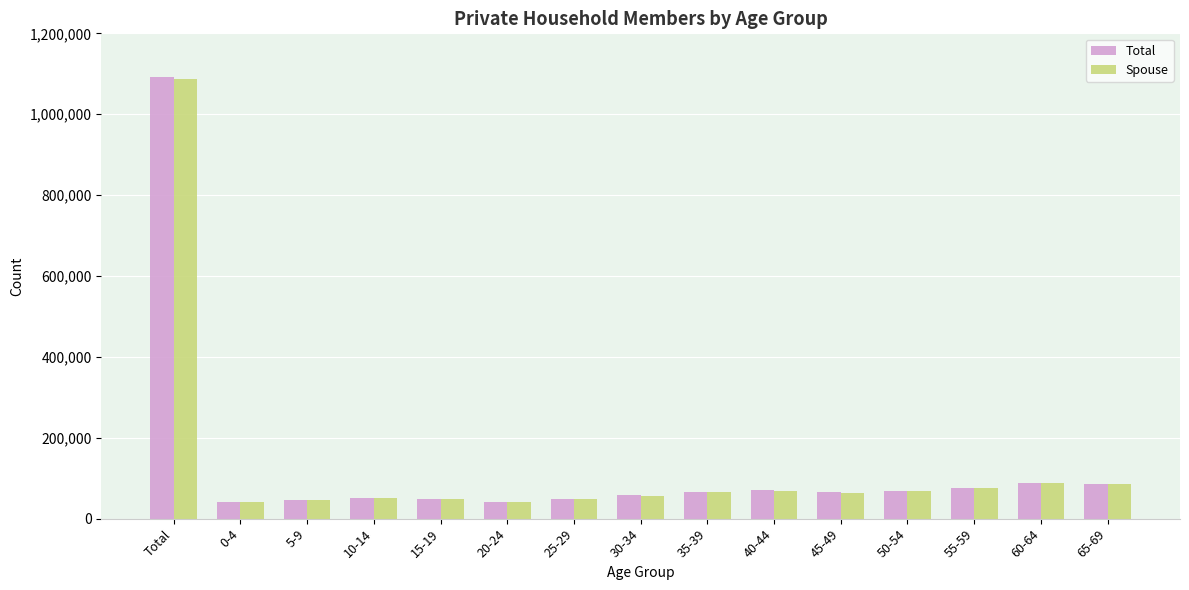

Which series has the largest range (max minus min)?

Total